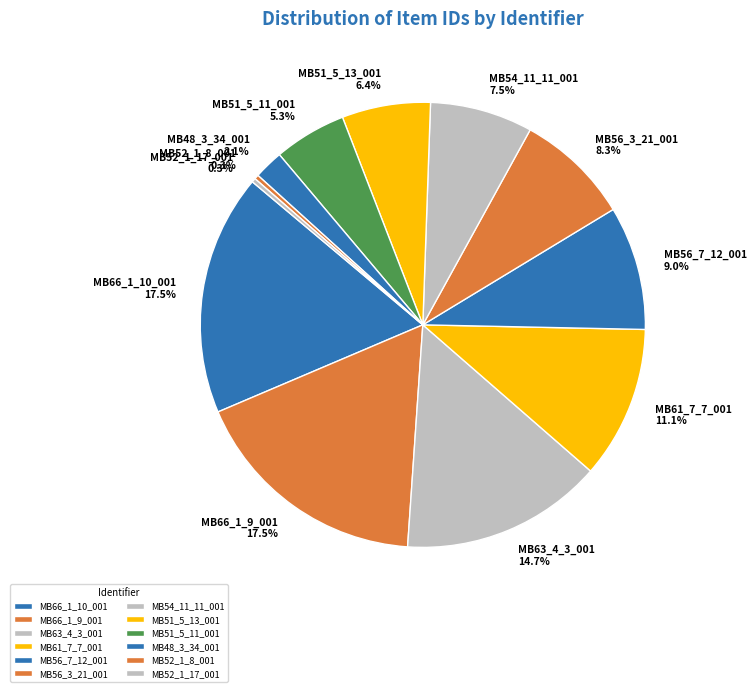

Which has a higher value, MB66_1_10_001 or MB56_3_21_001?

MB66_1_10_001